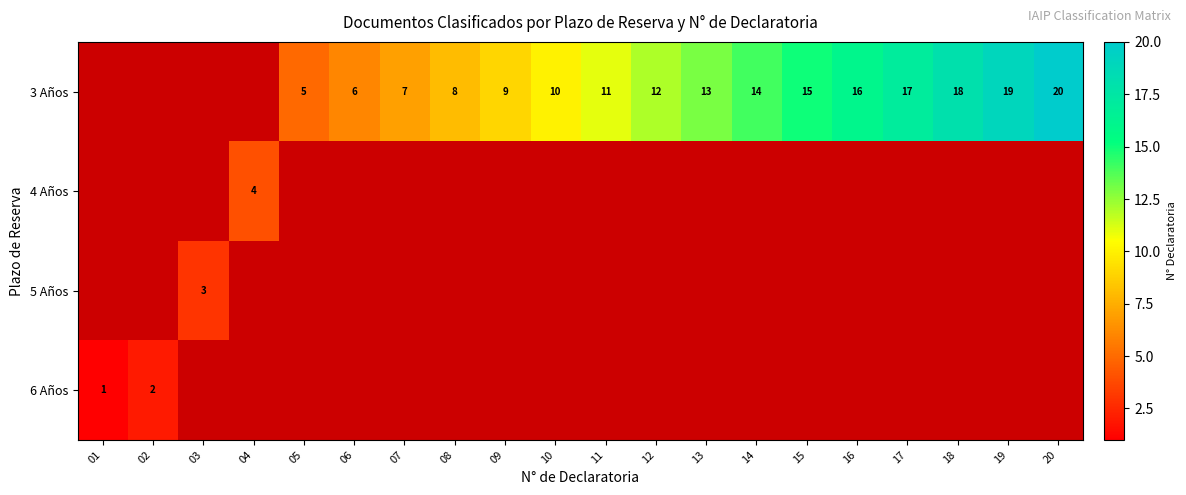

What is the sum of the 3 Años values at 16 and 12?

28